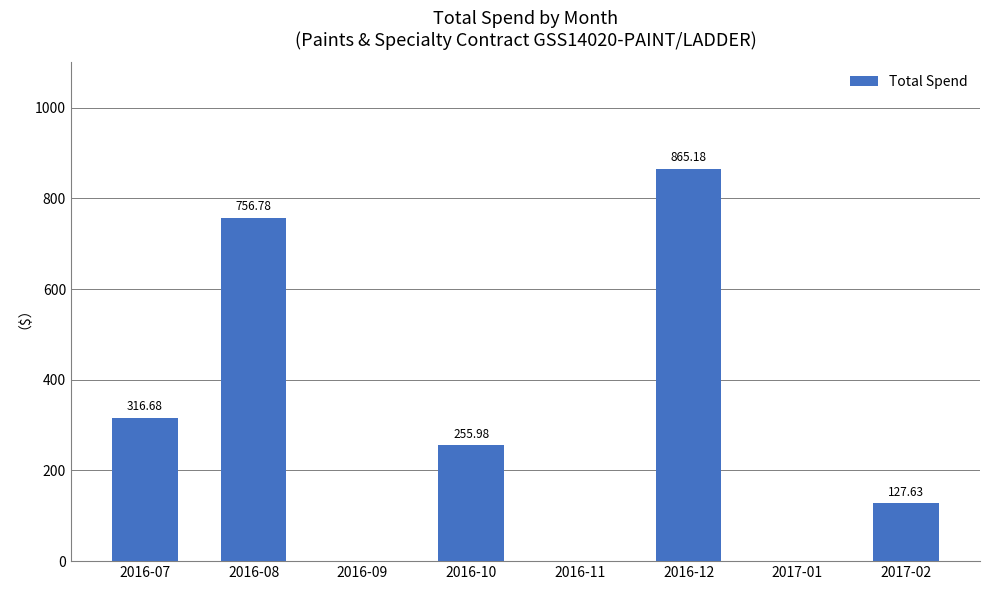

The chart shows a value of 159.5 at 2016-07. True or false?

False